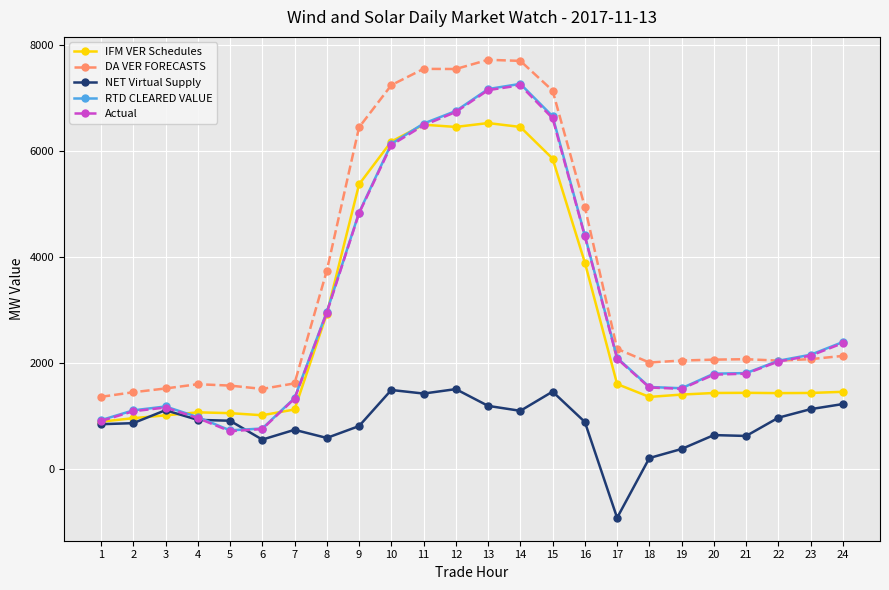

Which series changed the most between 7 and 12?

DA VER FORECASTS